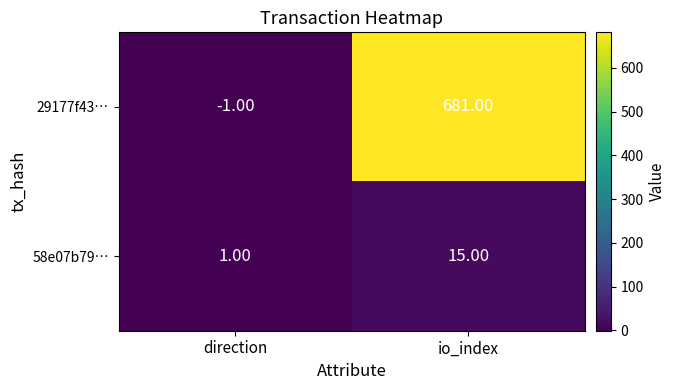

At which label does 29177f43… reach its peak?

io_index